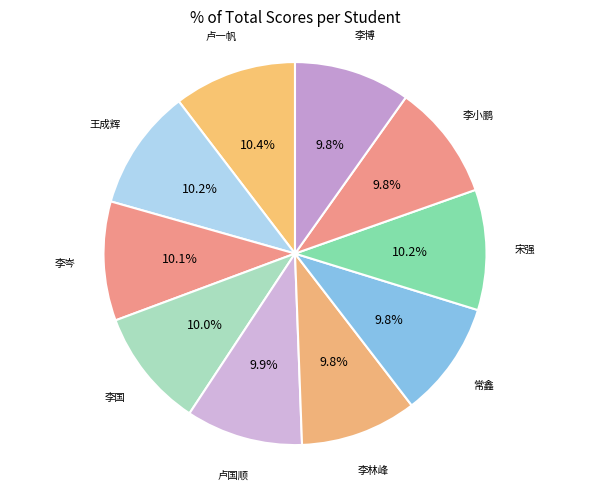

Does 卢一帆 account for over 50% of the chart?

No